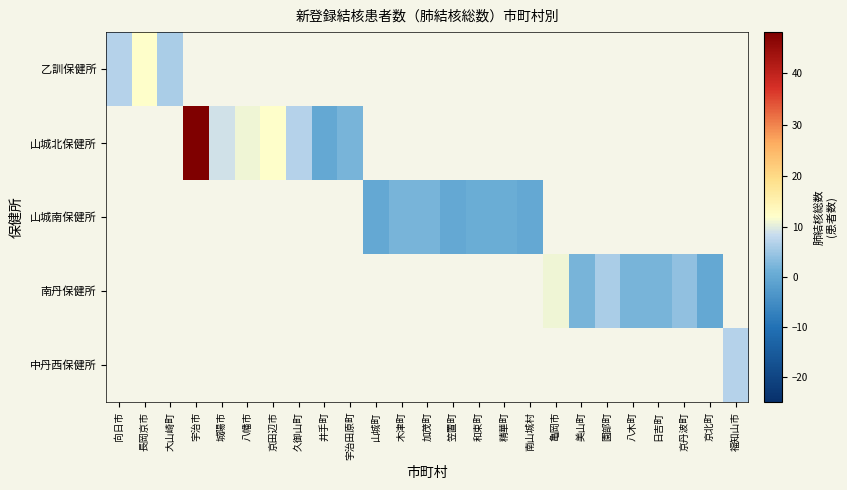

At which category does the chart reach its minimum across all series?

井手町